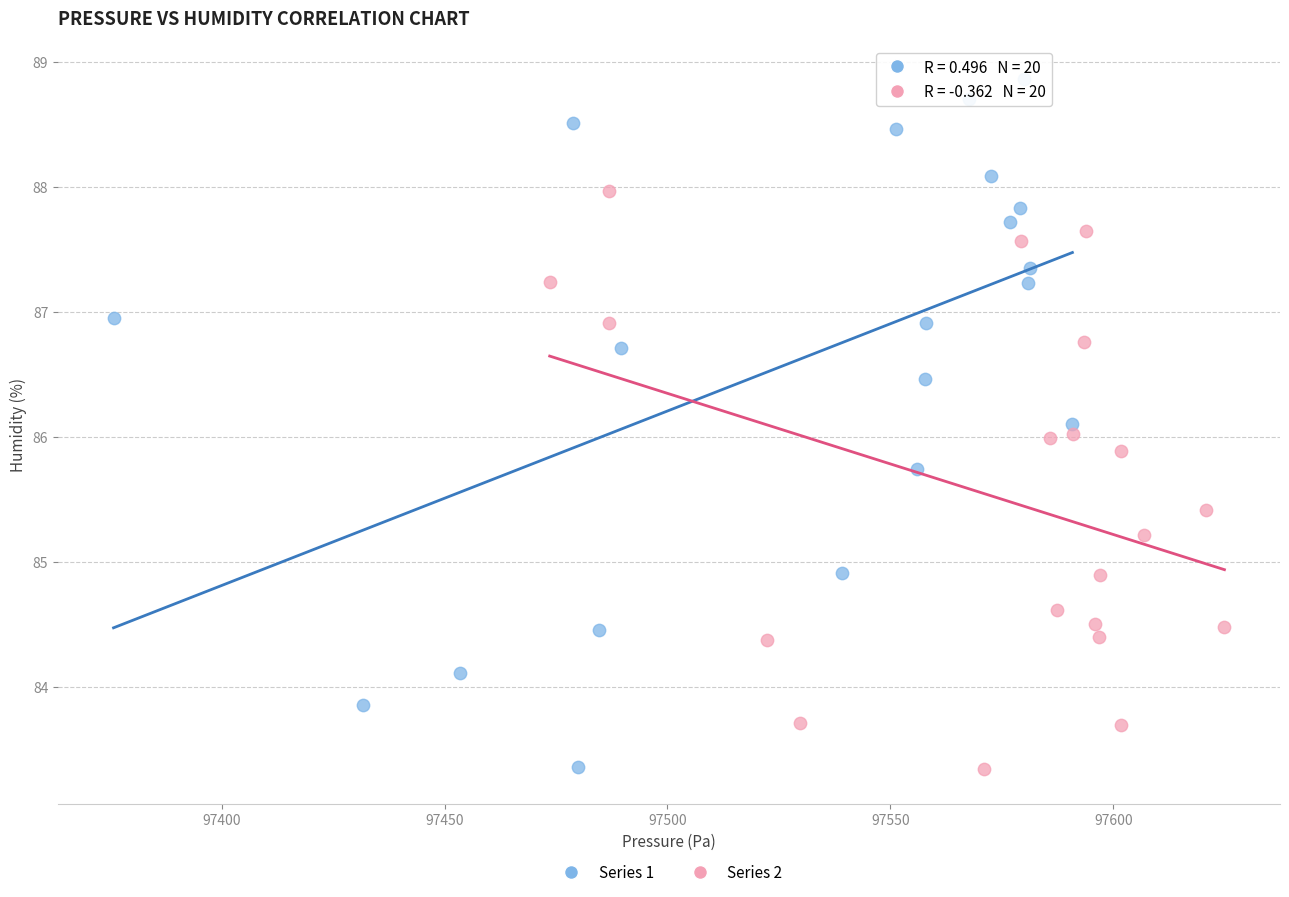

Which series reaches the maximum Y coordinate?

Series 1